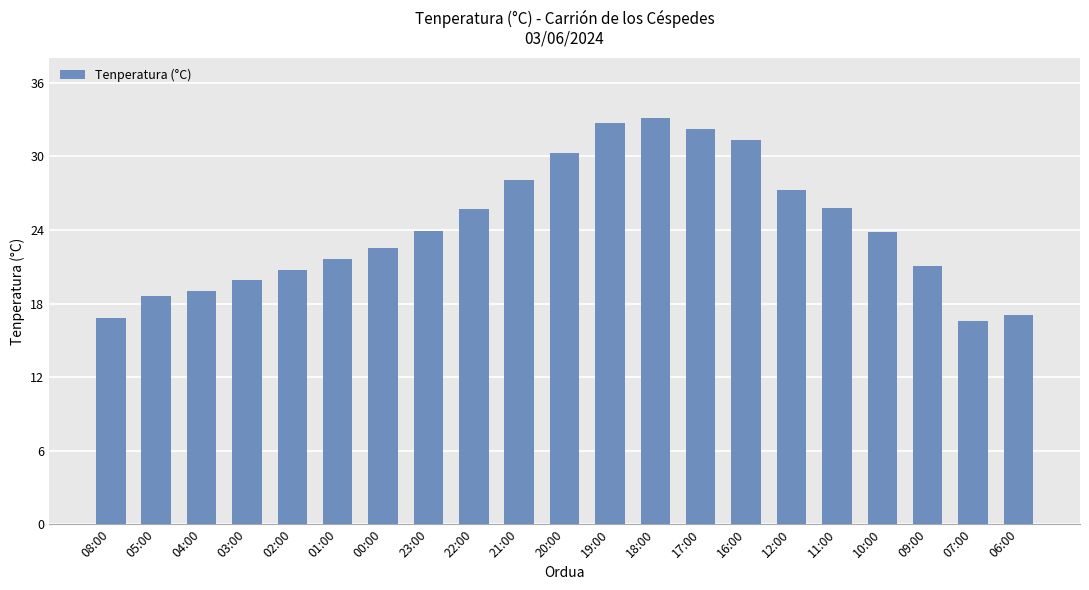

What is the difference between the values at 20:00 and 18:00?

2.8